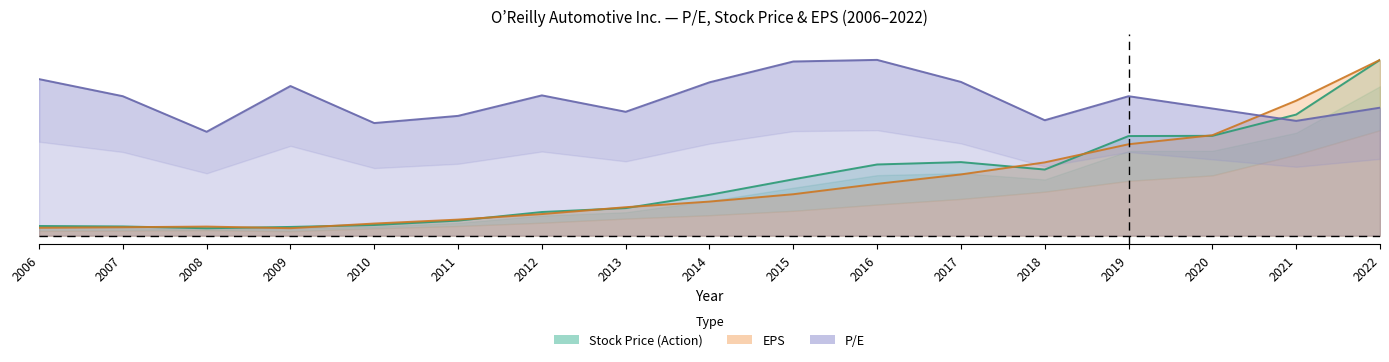

True or false: P/E and Stock Price (Action) intersect in this chart.

True